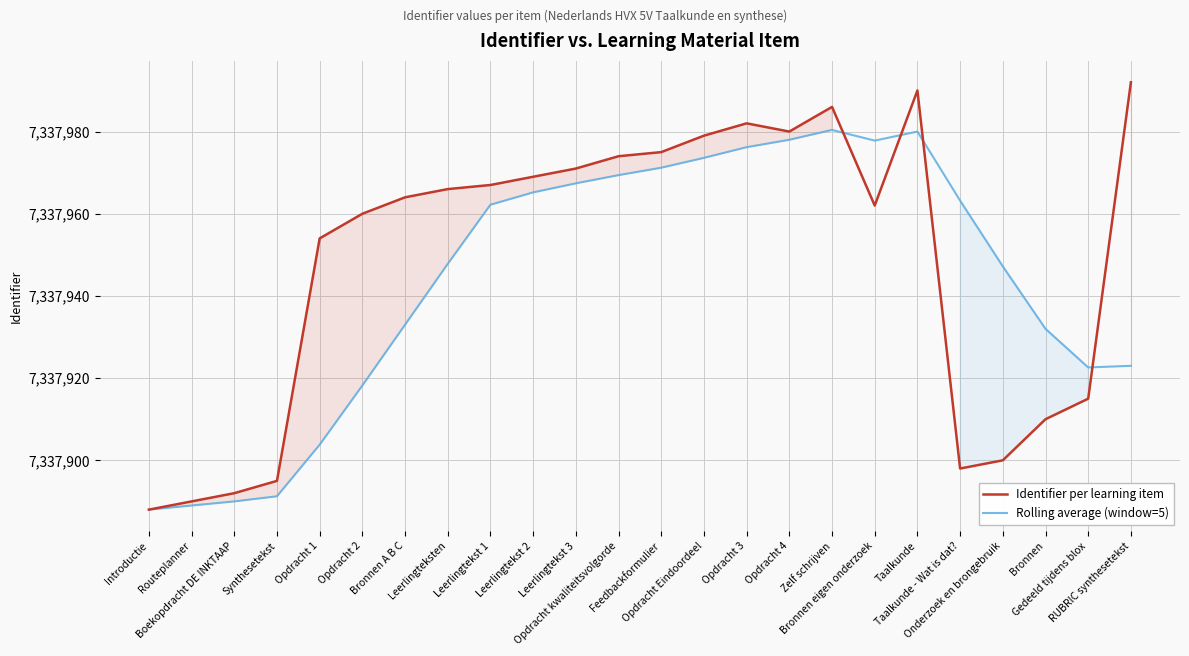

What is the difference between the Identifier per learning item values at Opdracht 1 and Gedeeld tijdens blox?

39.0